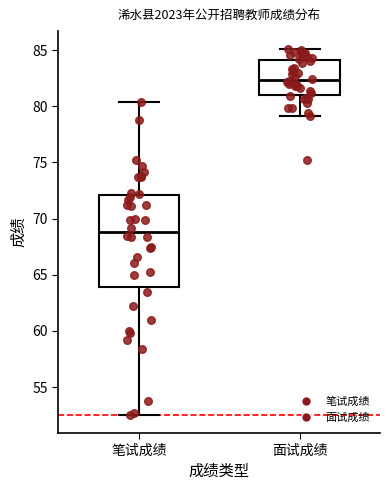

Reading left to right, transcribe this box plot: for each box, give where its median line is, the range the box spans, and where its two whiskers end, as read against the y-axis. The values are not printed on the chart, so give them approximately, as read against the axis.

笔试成绩: median 69.0, box 64.0 to 72.0, whiskers 52.5 to 80.5
面试成绩: median 82.5, box 81.0 to 84.0, whiskers 79.0 to 85.0